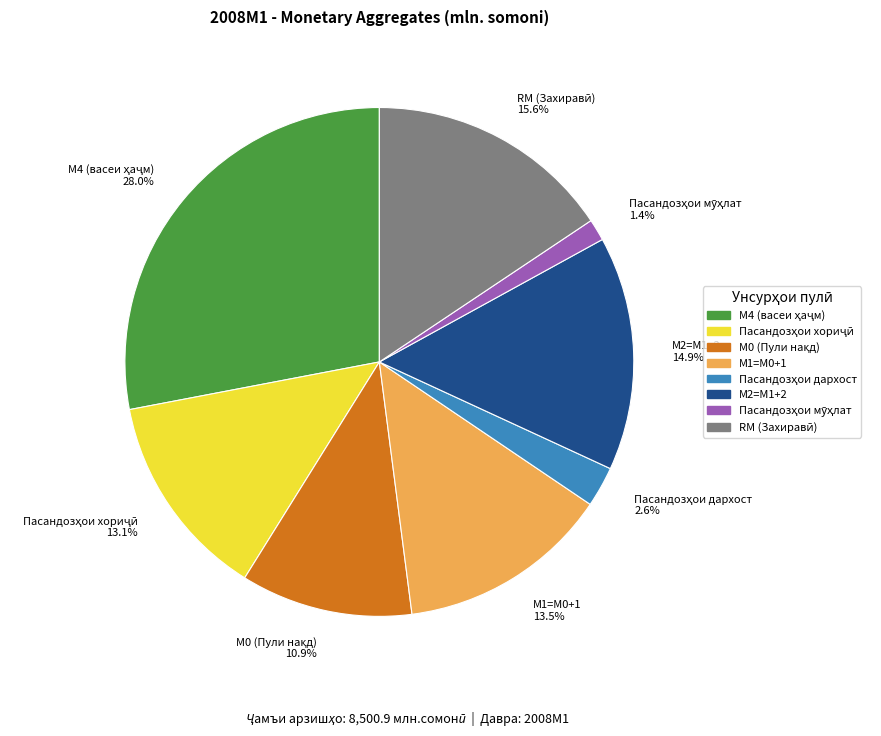

Does М1=M0+1 represent more than half of the total?

No